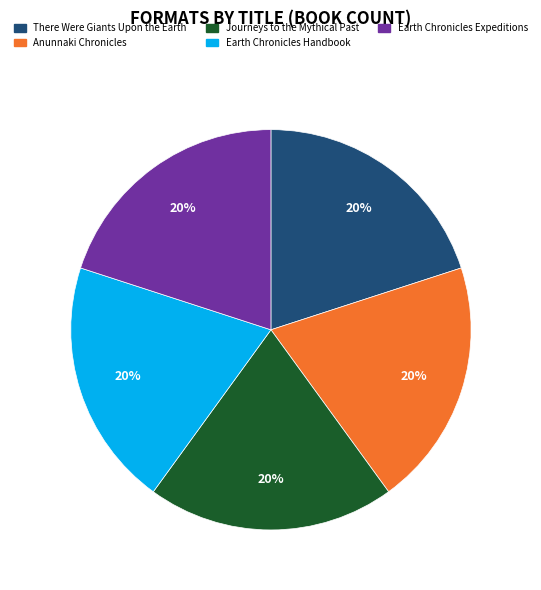

Is there any slice that represents more than half of the pie?

No